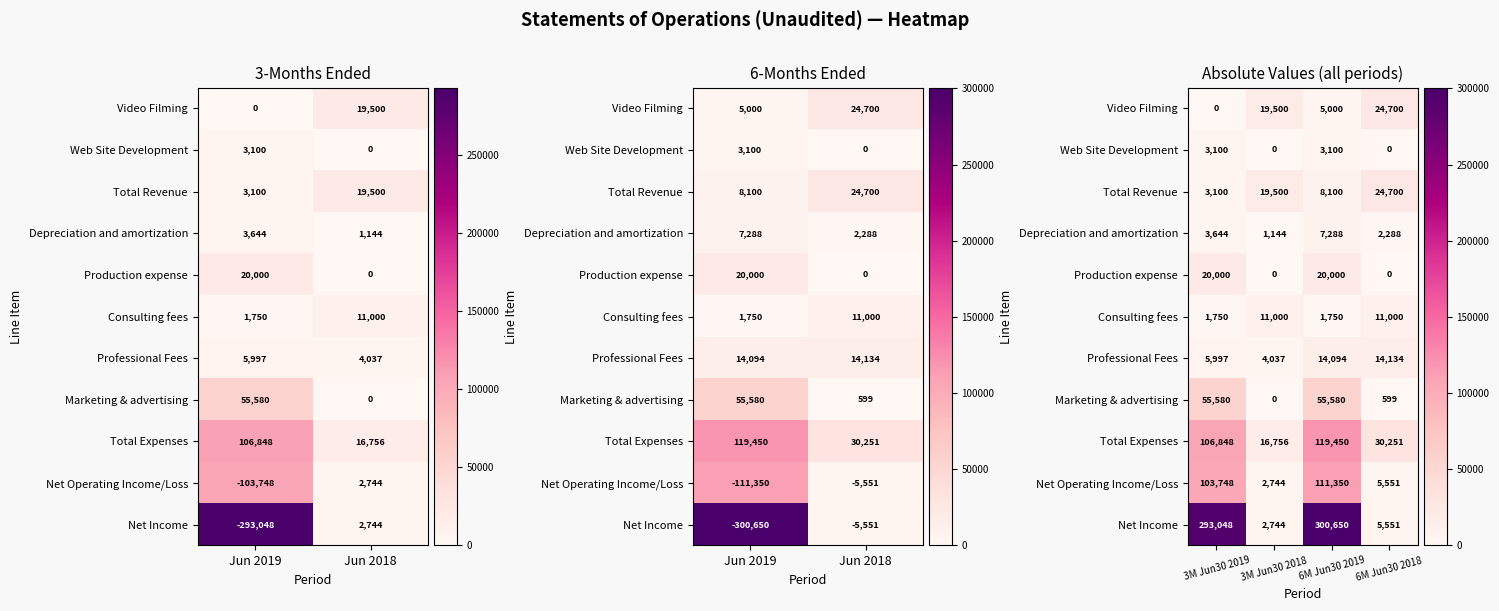

Which series has the largest total across all categories?

Net Income